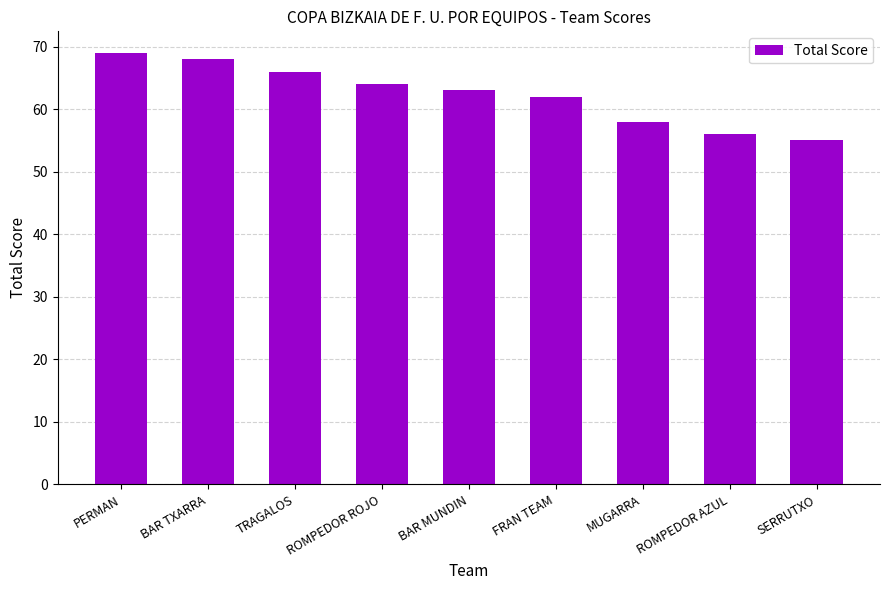

Reading left to right, transcribe all the data shown in this chart.

69	68	66	64	63	62	58	56	55